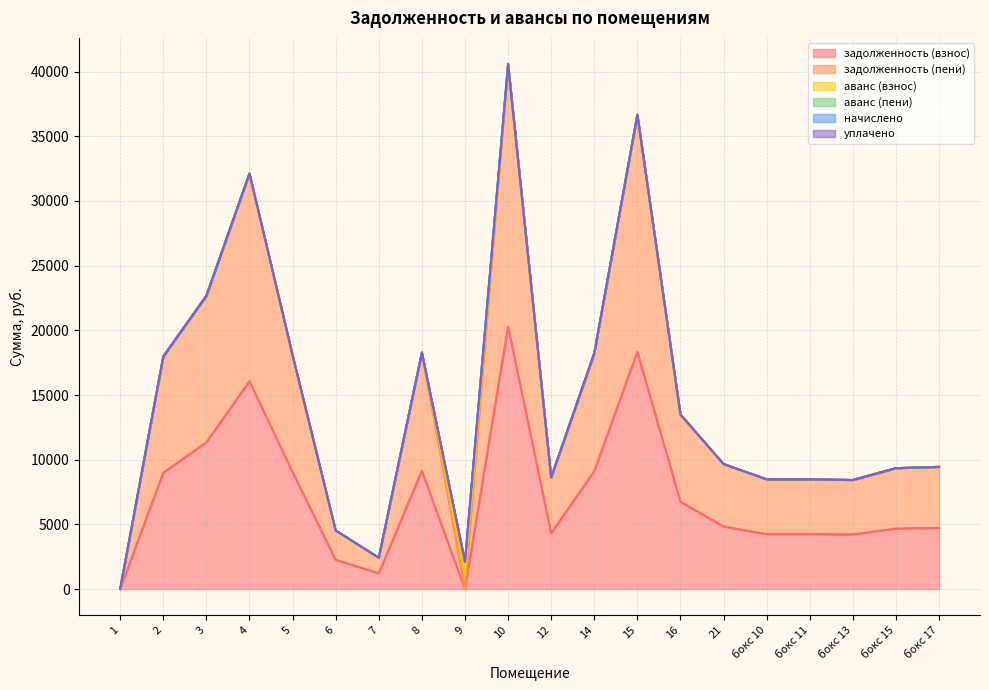

At which label does начислено reach its minimum?

1